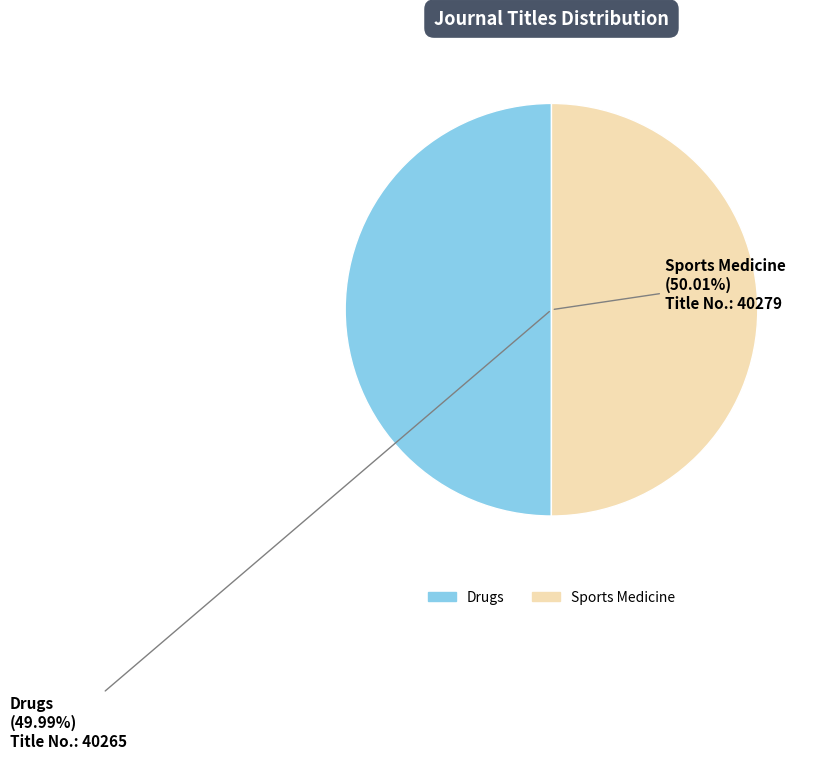

Combined, do Drugs and Sports Medicine account for over 50%?

Yes